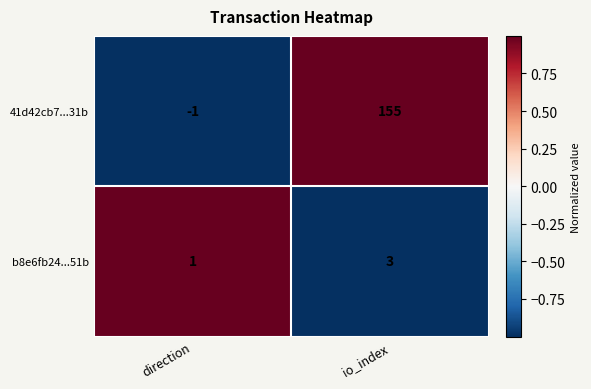

The value of b8e6fb24...51b at io_index is 3. True or false?

True